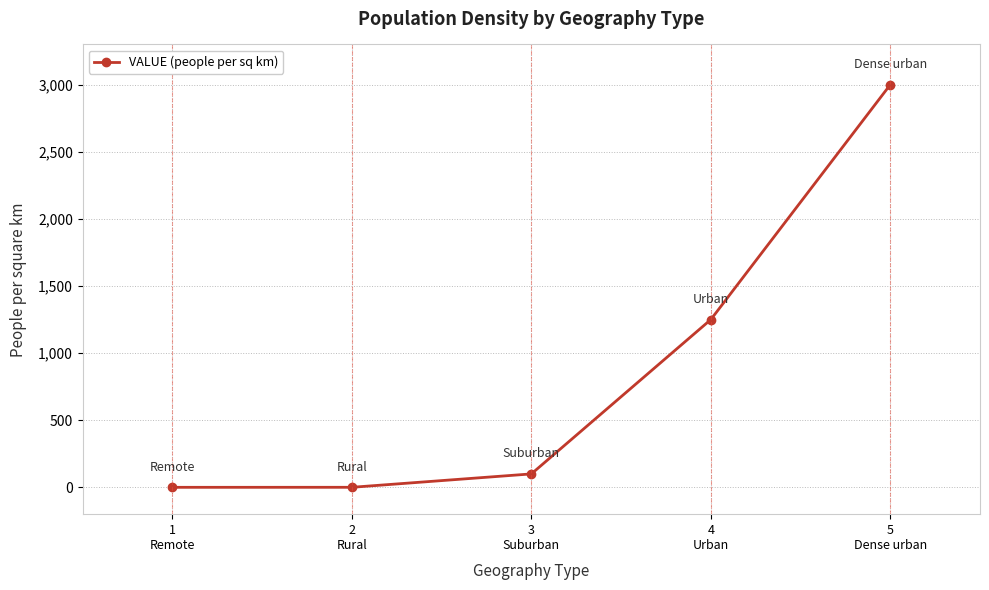

True or false: there are more than 1 points higher than both neighbors.

False